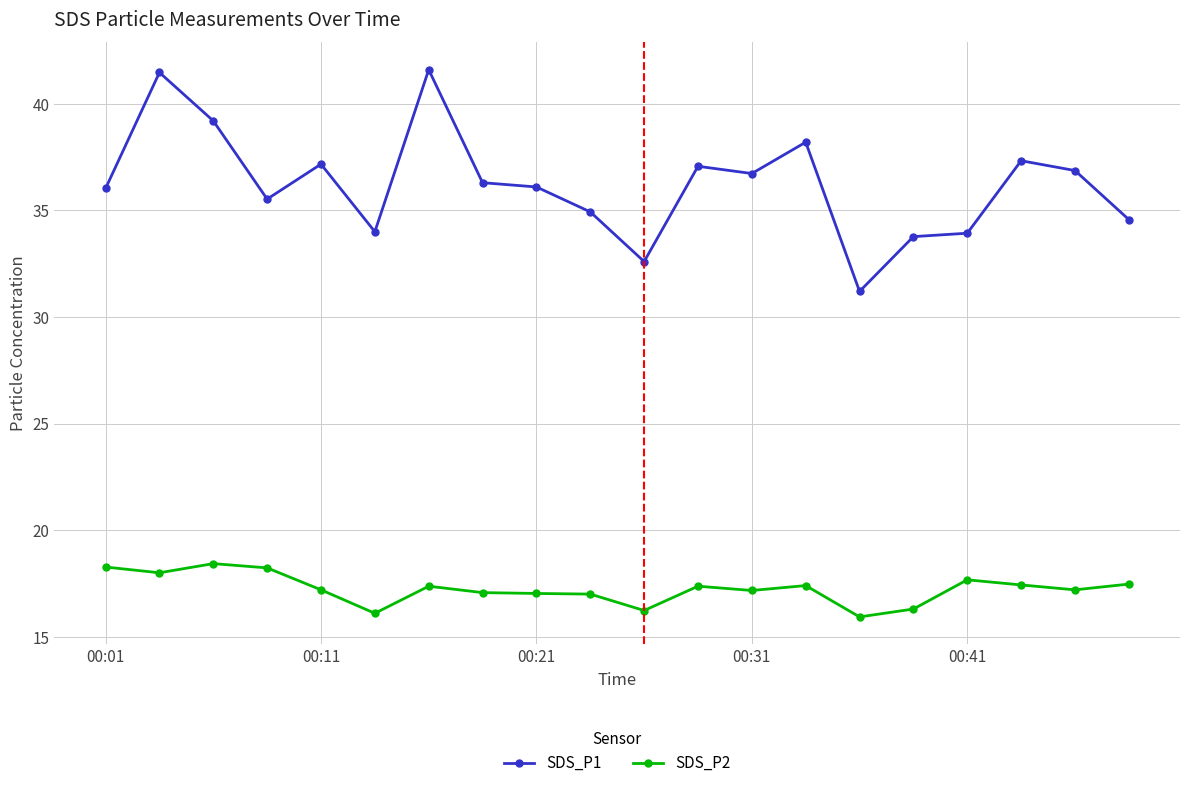

At how many categories does at least one series exceed 21?

20